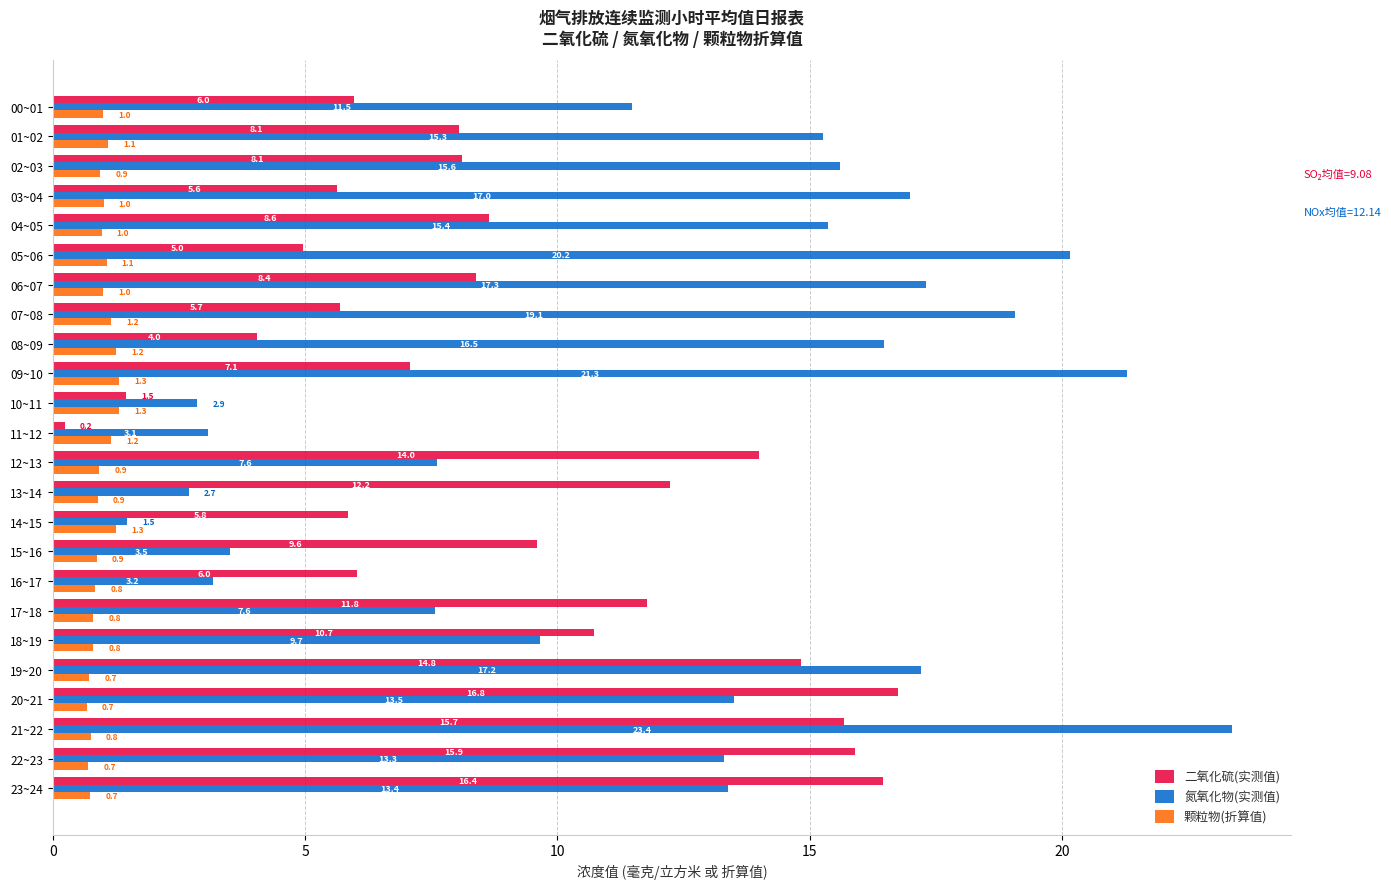

List the series in order of their peak value, lowest first.

颗粒物(折算值), 二氧化硫(实测值), 氮氧化物(实测值)